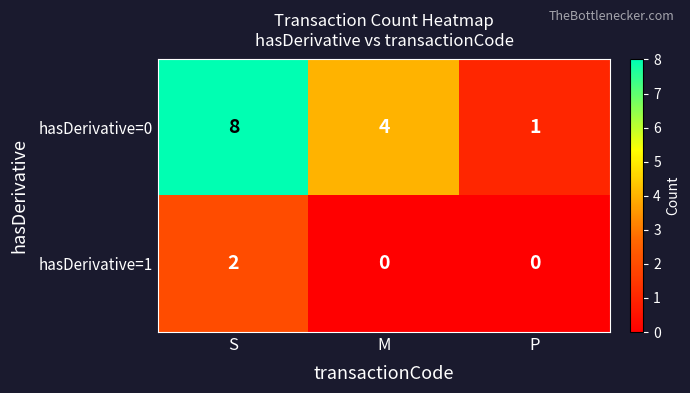

At which label does hasDerivative=0 reach its minimum?

P